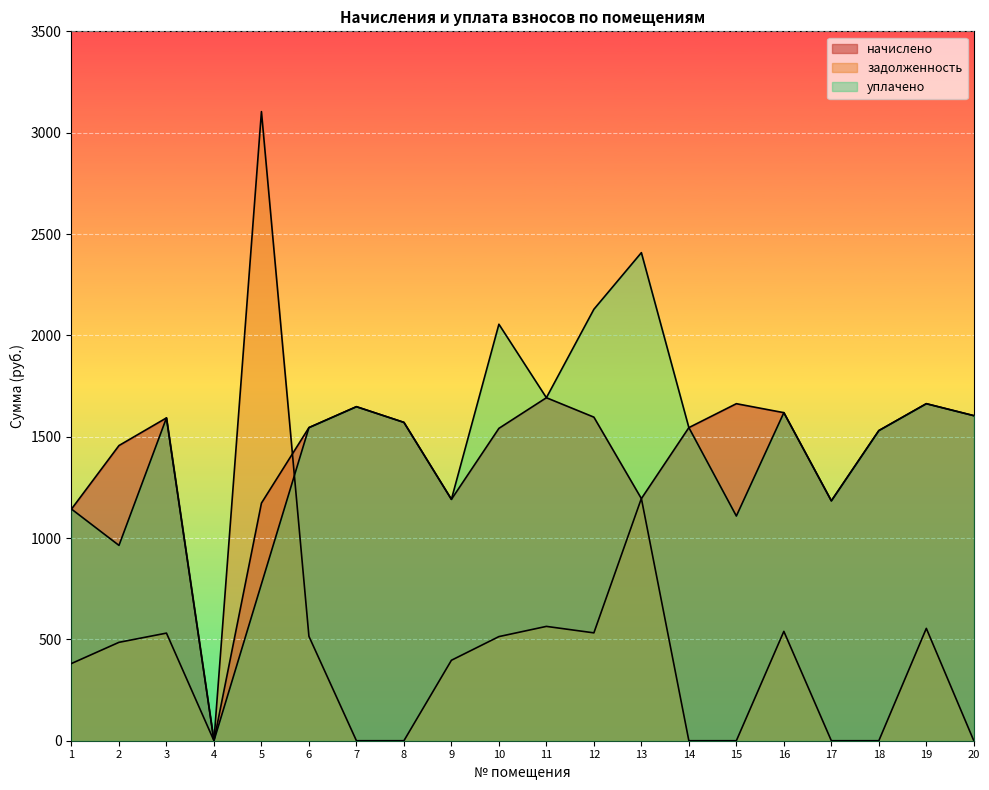

What is the average value of the уплачено series?

1448.2